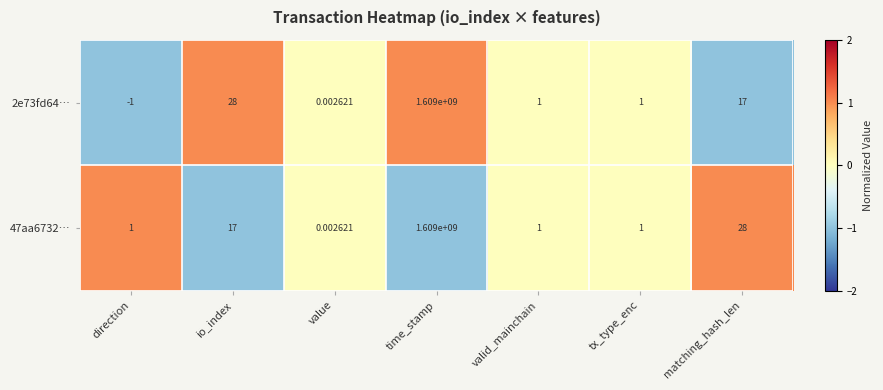

How many distinct data groups are displayed?

2